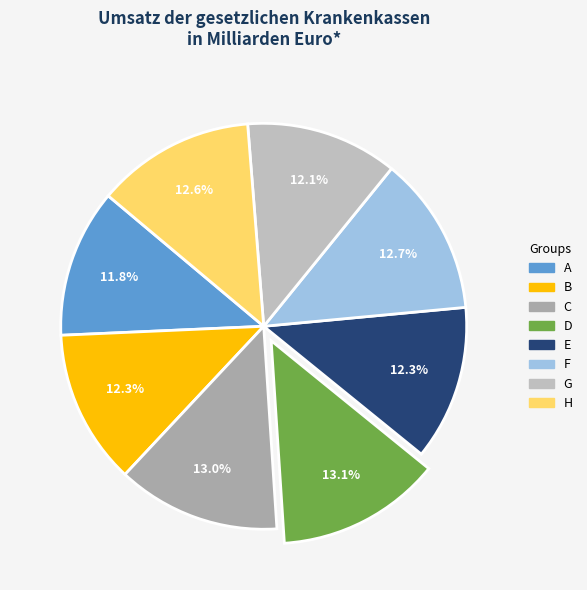

Rank the categories by value from lowest to highest.

A, G, B, E, H, F, C, D